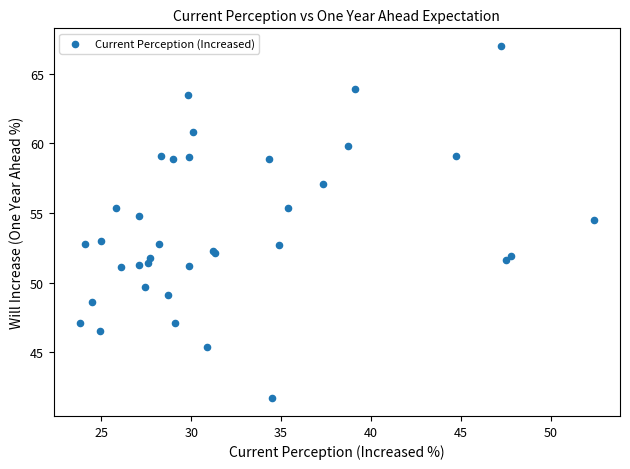

What Y value in the scatter plot is closest to 54?

54.5